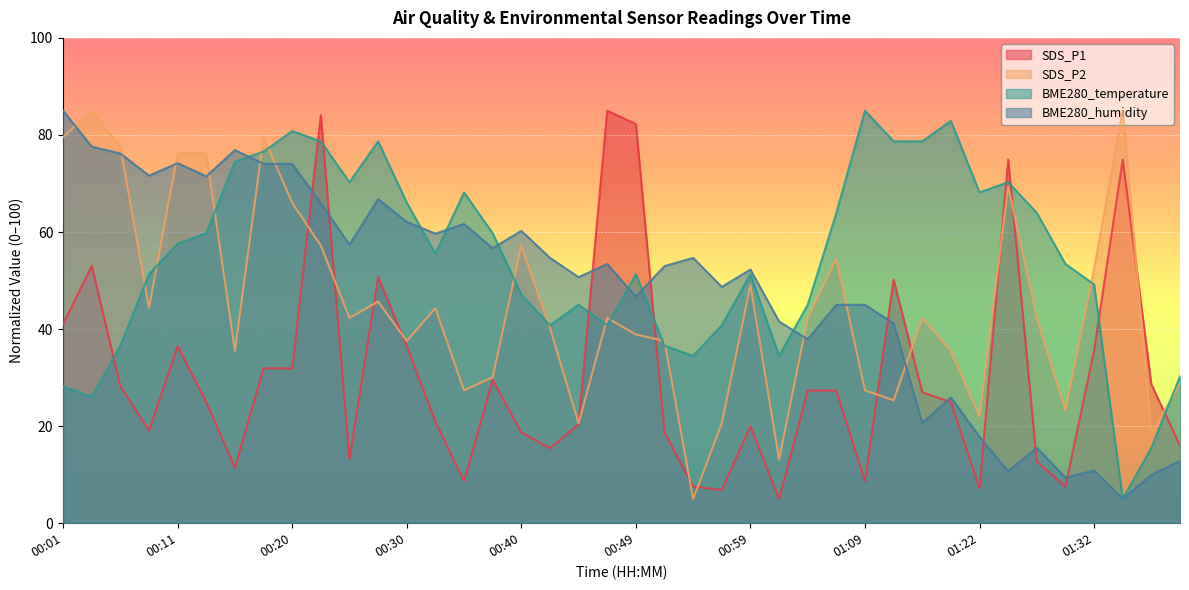

The value of SDS_P1 at 00:35 is 8.7. True or false?

True